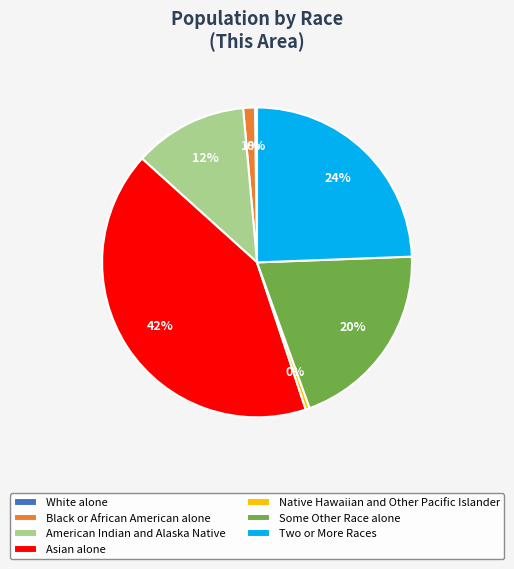

To the nearest percent, what is the average slice percentage?

14%